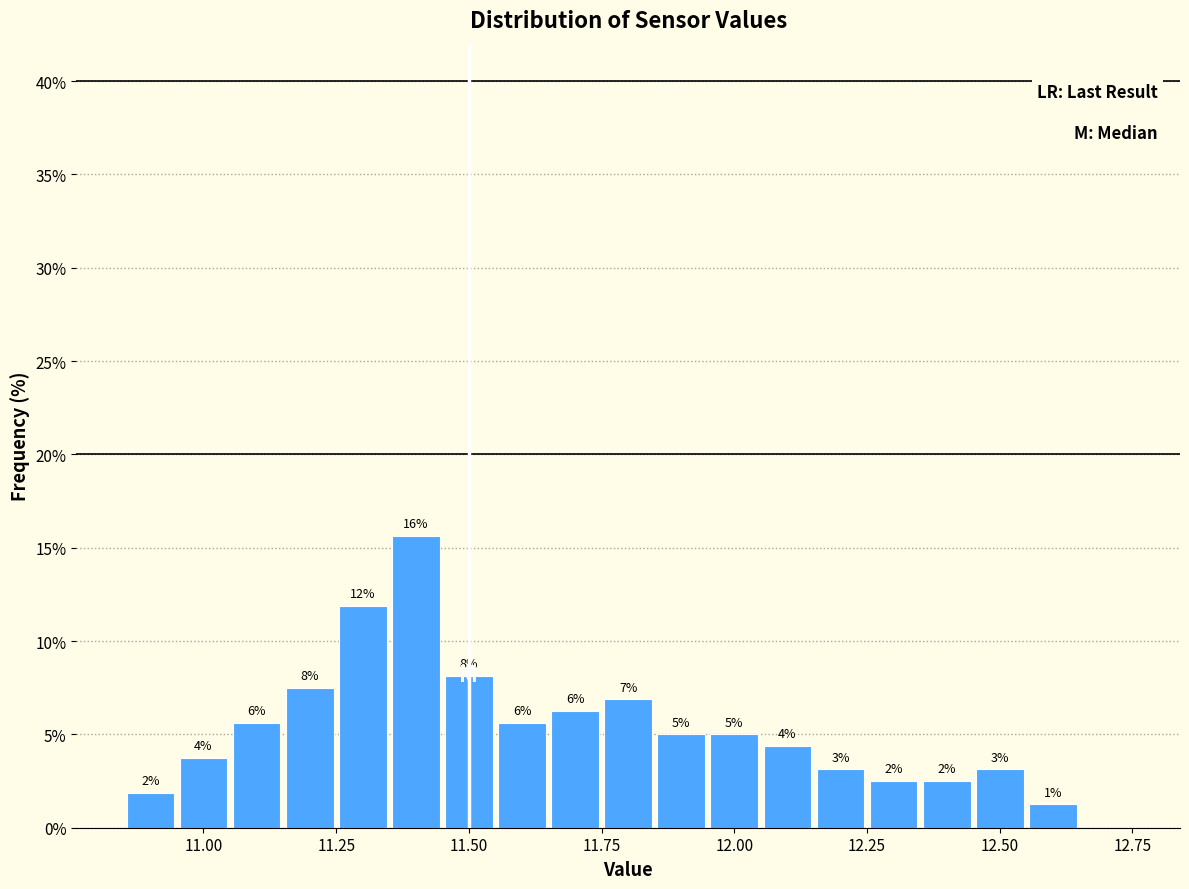

Read against the x-axis, roughly where is the centre of the tallest bar?

11.40